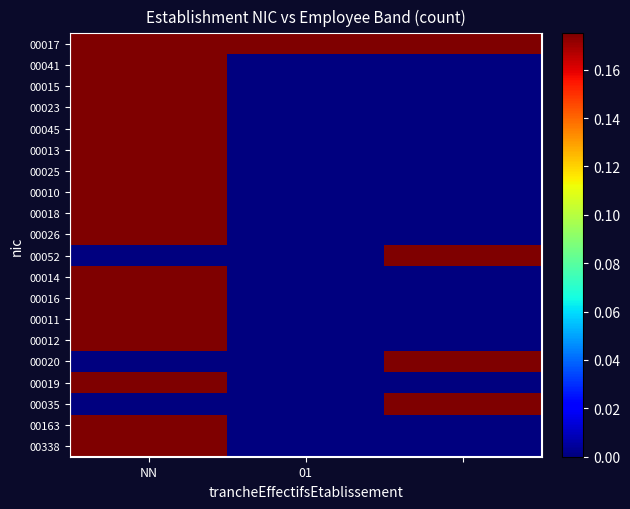

Rank the series by their maximum value, from lowest to highest.

00041, 00045, 00018, 00026, 00052, 00016, 00020, 00019, 00035, 00163, 00338, 00023, 00013, 00025, 00011, 00012, 00015, 00010, 00014, 00017